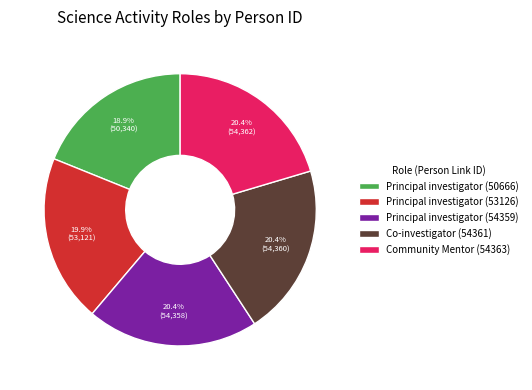

Between Principal investigator (50666) and Co-investigator (54361), which is larger?

Co-investigator (54361)